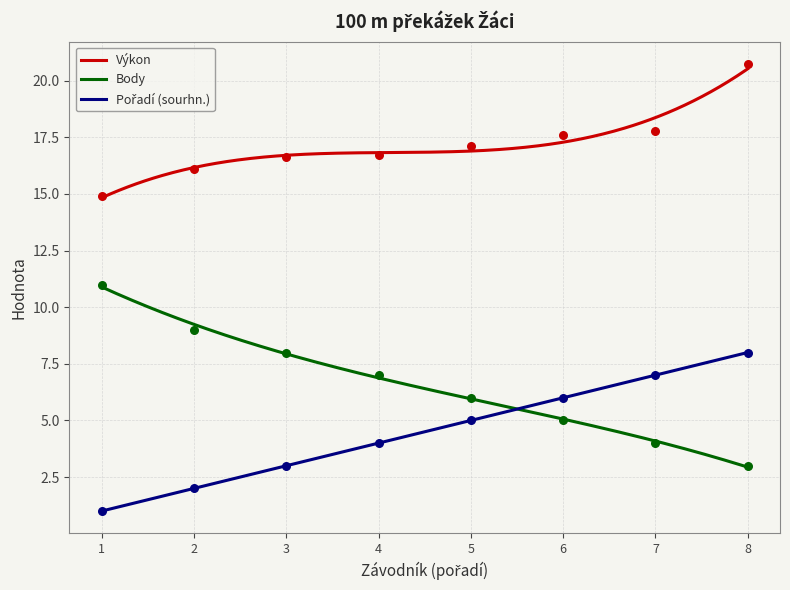

What are all the series names shown in the legend?

Výkon, Body, Pořadí (sourhn.)